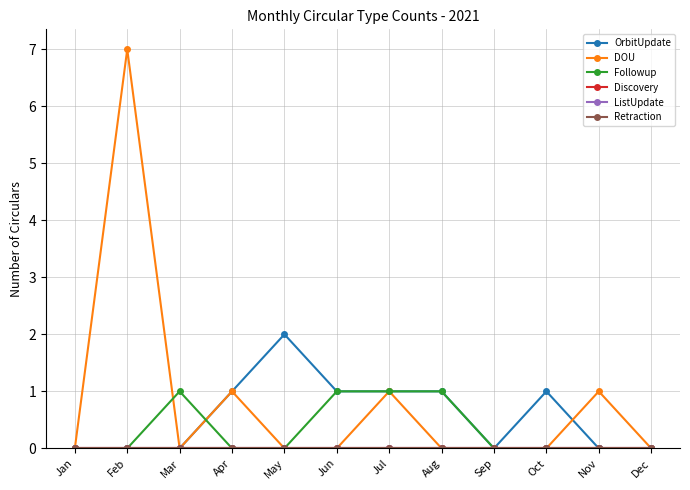

Reading right to left, list all the values displayed in this chart.

OrbitUpdate: Dec=0	Nov=0	Oct=1	Sep=0	Aug=1	Jul=1	Jun=1	May=2	Apr=1	Mar=0	Feb=0	Jan=0
DOU: Dec=0	Nov=1	Oct=0	Sep=0	Aug=0	Jul=1	Jun=0	May=0	Apr=1	Mar=0	Feb=7	Jan=0
Followup: Dec=0	Nov=0	Oct=0	Sep=0	Aug=1	Jul=1	Jun=1	May=0	Apr=0	Mar=1	Feb=0	Jan=0
Discovery: Dec=0	Nov=0	Oct=0	Sep=0	Aug=0	Jul=0	Jun=0	May=0	Apr=0	Mar=0	Feb=0	Jan=0
ListUpdate: Dec=0	Nov=0	Oct=0	Sep=0	Aug=0	Jul=0	Jun=0	May=0	Apr=0	Mar=0	Feb=0	Jan=0
Retraction: Dec=0	Nov=0	Oct=0	Sep=0	Aug=0	Jul=0	Jun=0	May=0	Apr=0	Mar=0	Feb=0	Jan=0